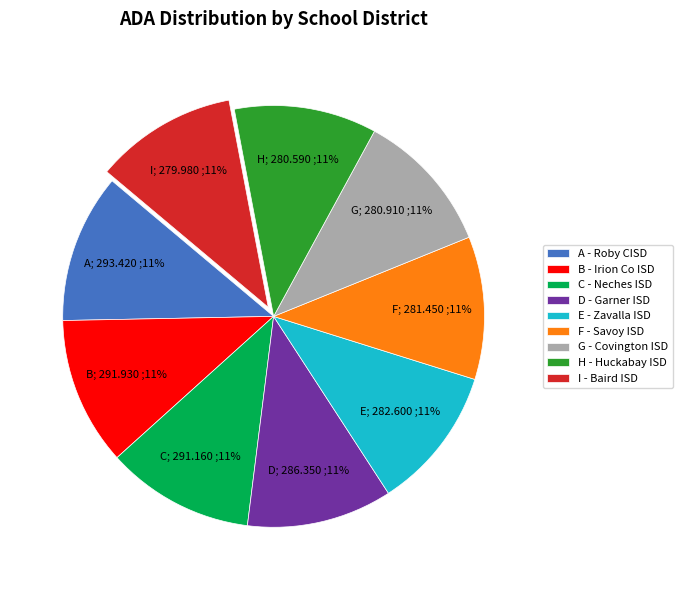

Approximately how many times larger is the value at E - Zavalla ISD compared to H - Huckabay ISD?

1.0